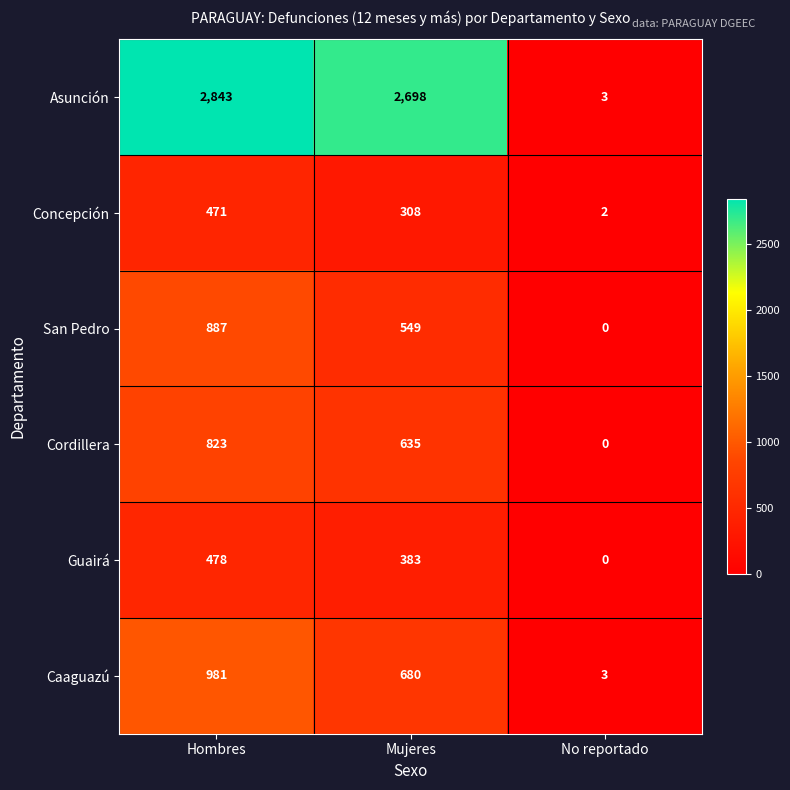

Rank the series at Mujeres from lowest to highest value.

Concepción, Guairá, San Pedro, Cordillera, Caaguazú, Asunción